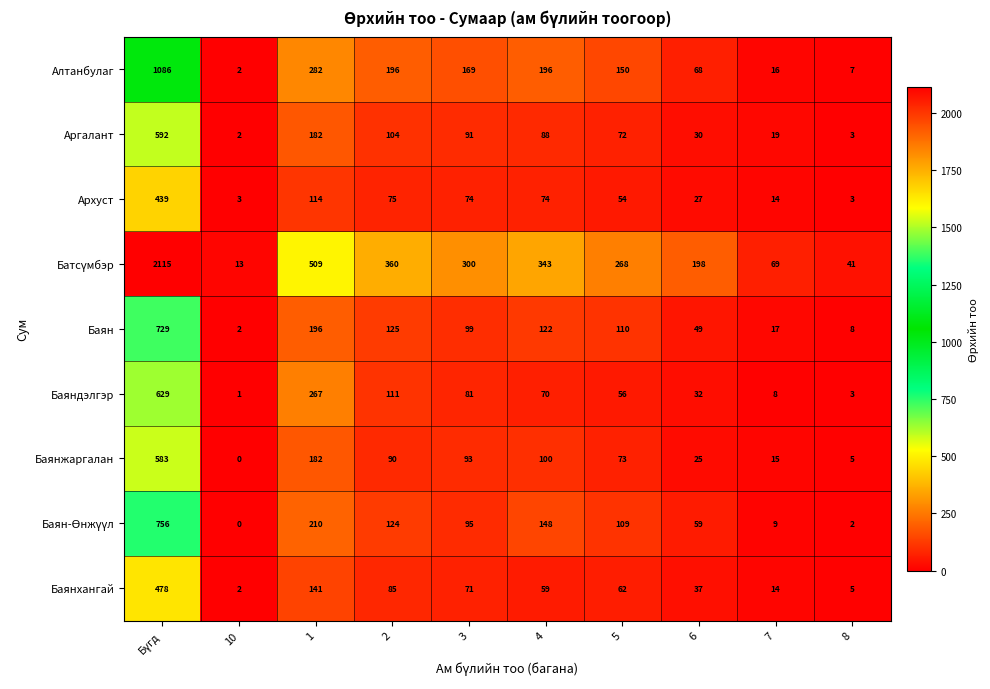

Is the value of Архуст at 2 greater than the value of Баяндэлгэр at 5?

Yes